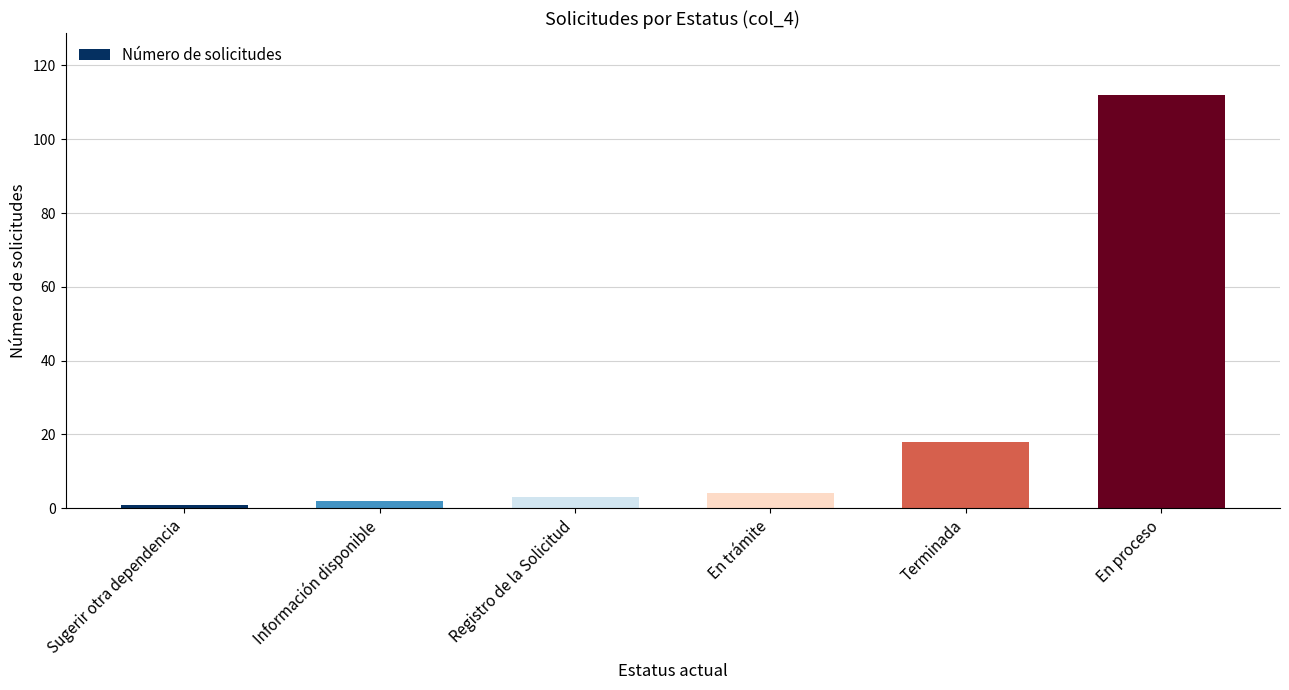

What is the label of the 2nd bar from the right?

Terminada